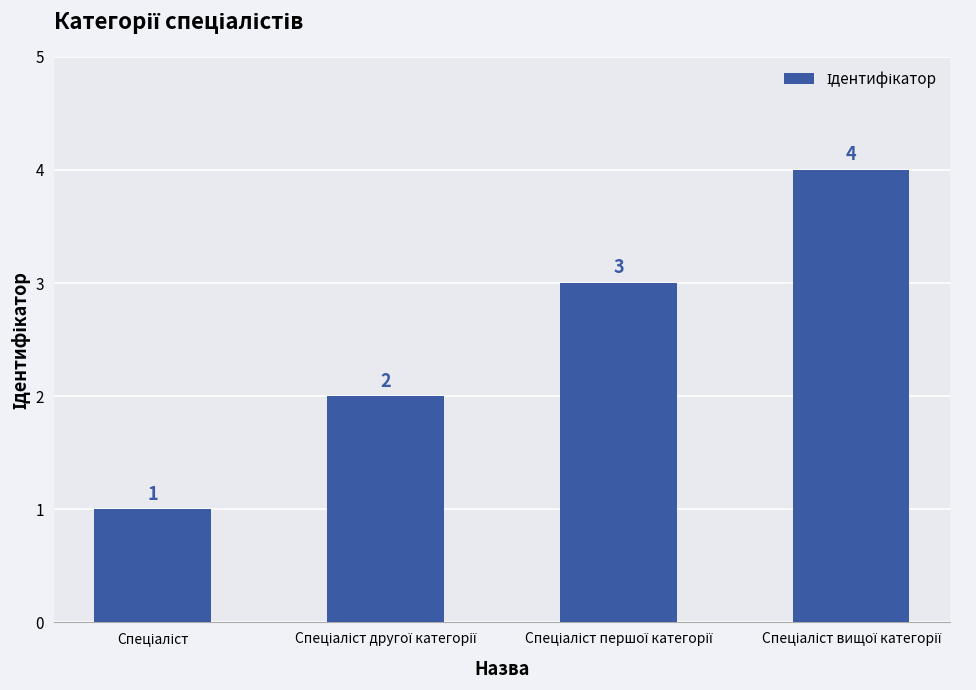

What is the greatest value displayed?

4